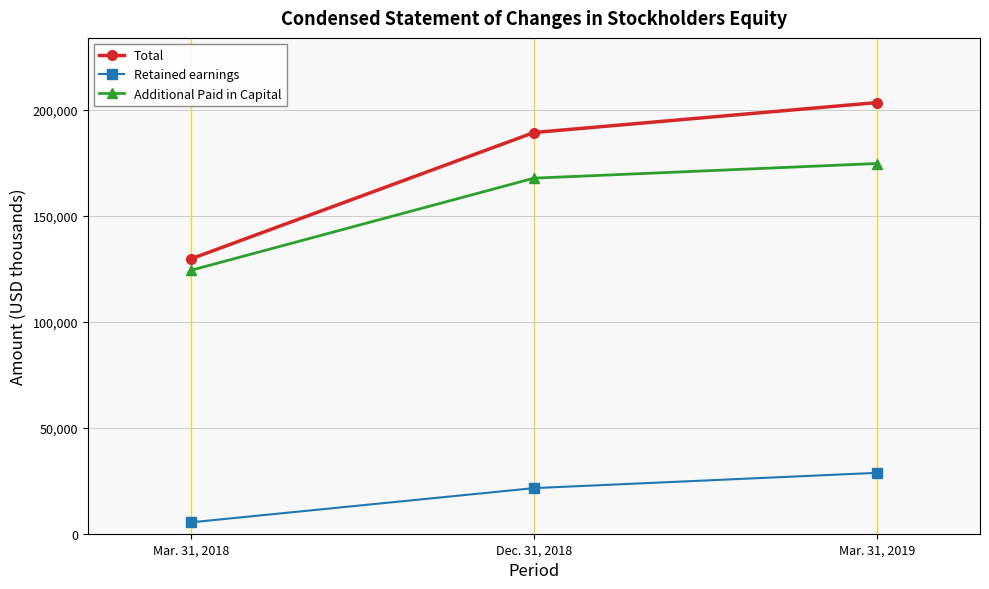

What is the label of the 1st point from the left?

Mar. 31, 2018